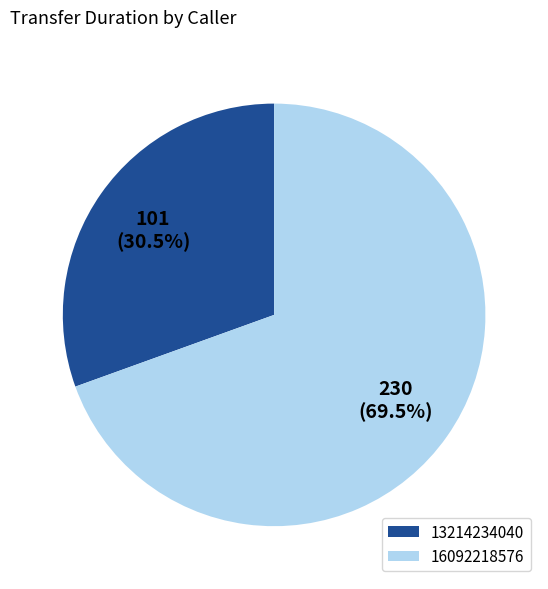

To the nearest percent, what is the average slice percentage?

50%